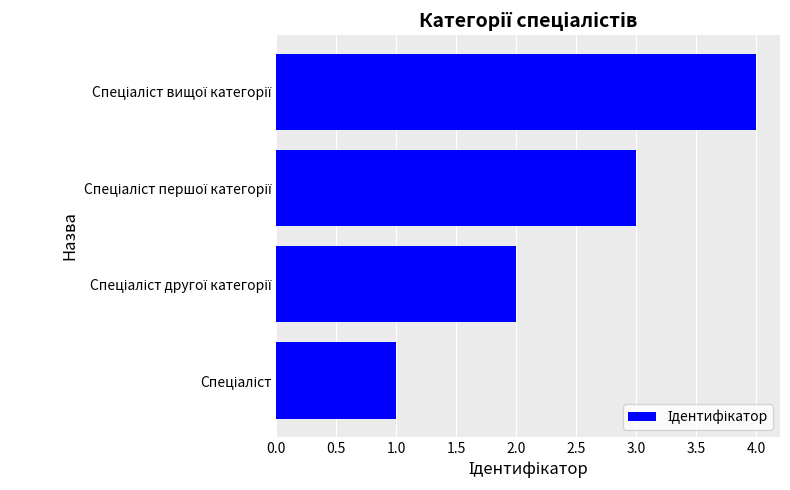

How many categories are shown in the chart?

4